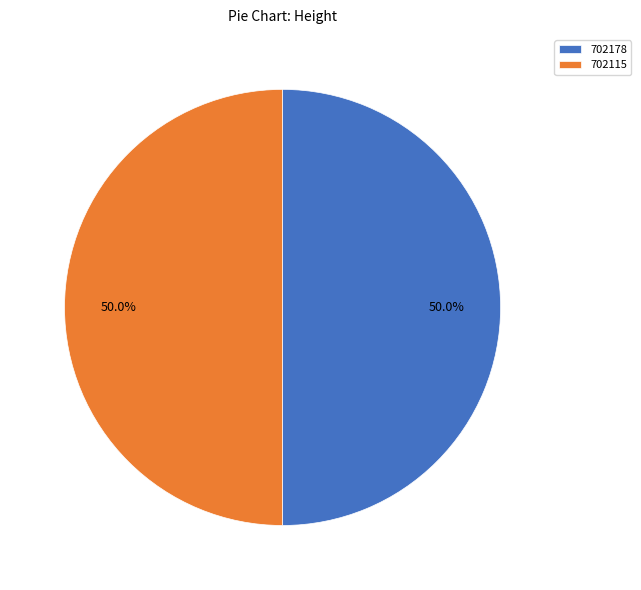

What percentage is NOT represented by 702115?

50.0%